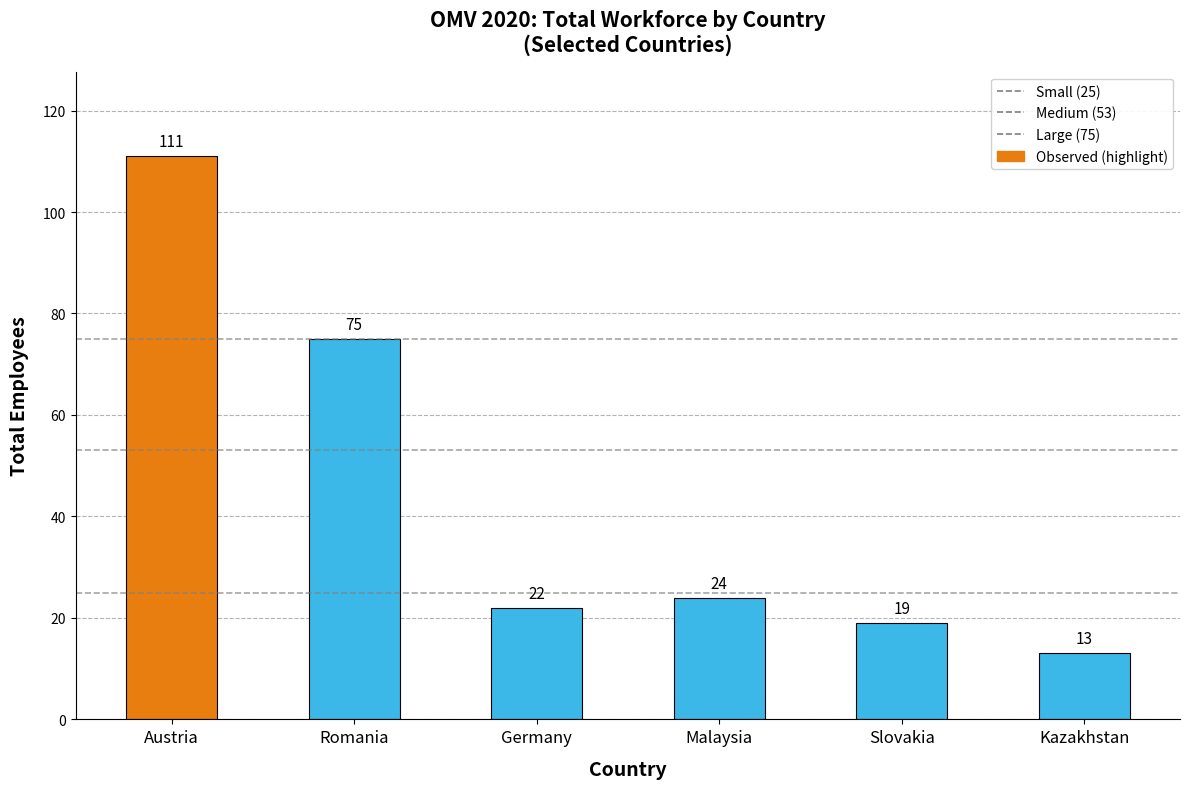

How many bars are there in total?

6